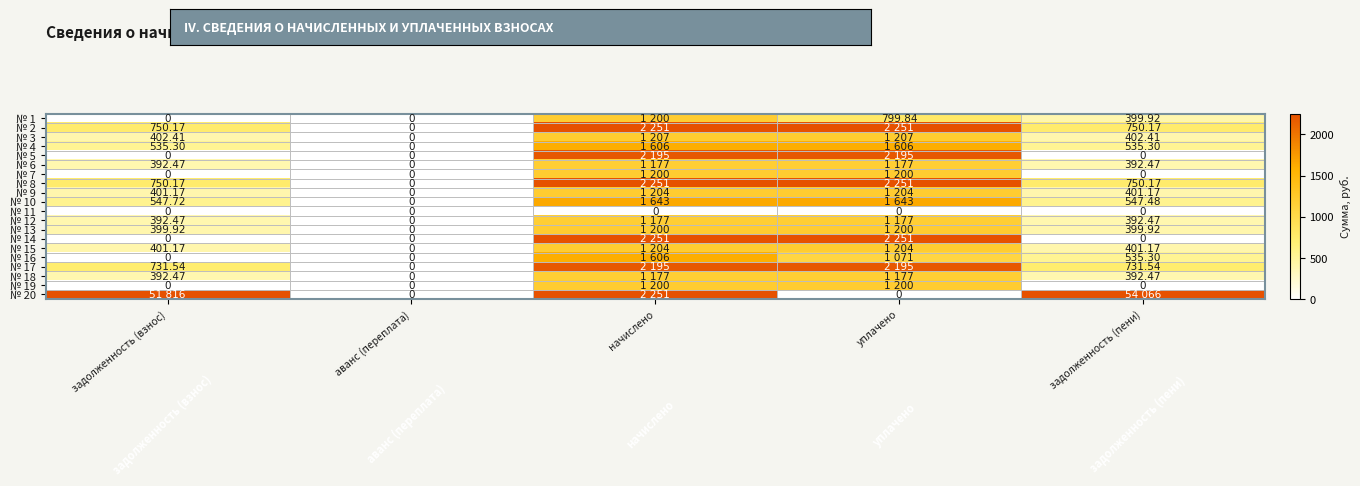

At which label does № 2 reach its peak?

начислено